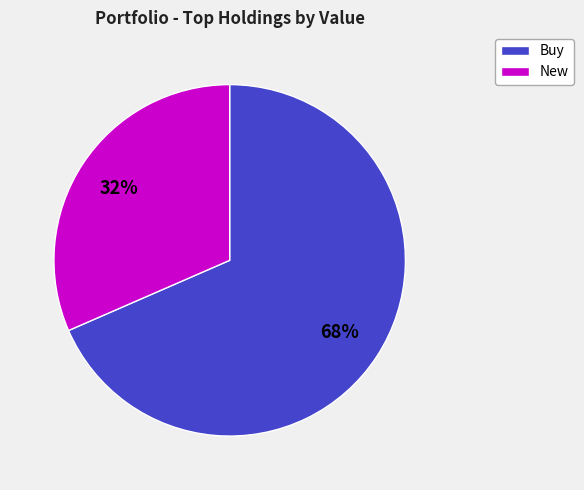

Is there any slice that represents more than half of the pie?

Yes